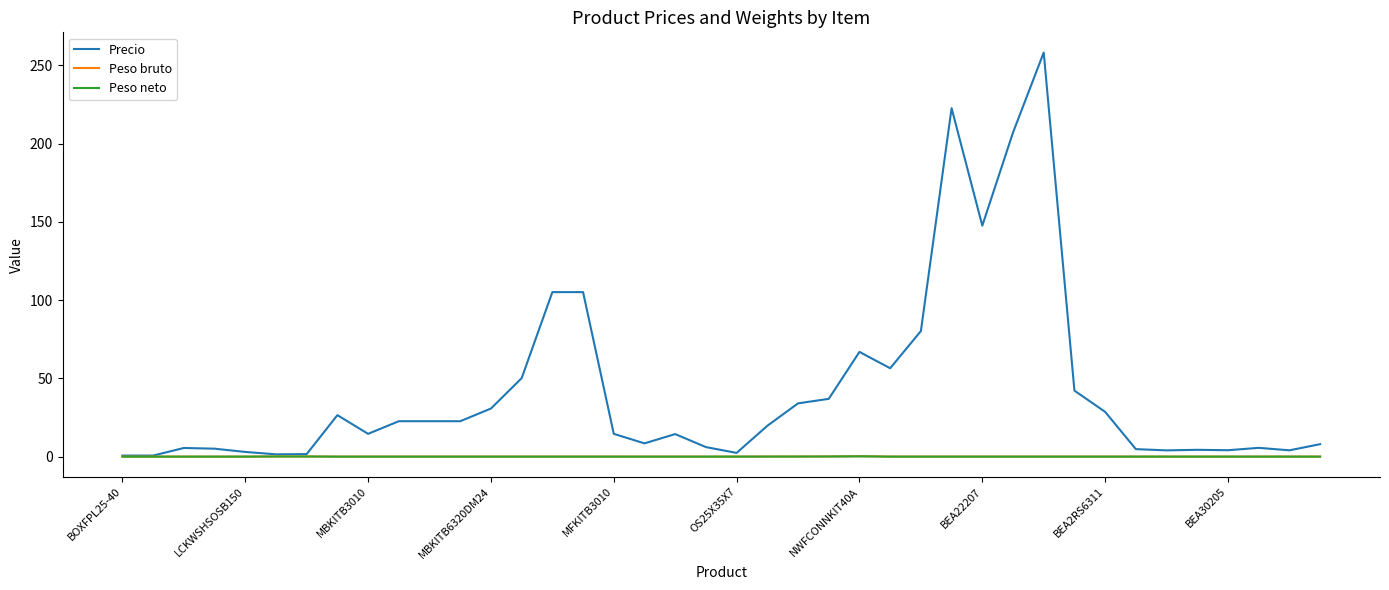

Which series has the largest total across all categories?

Precio